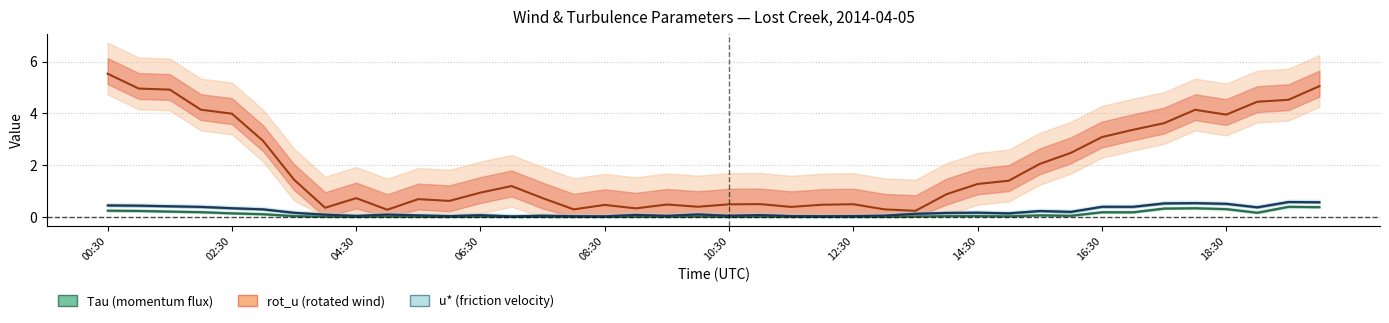

Between 09:30 and 20:00, which series saw the biggest shift?

rot_u